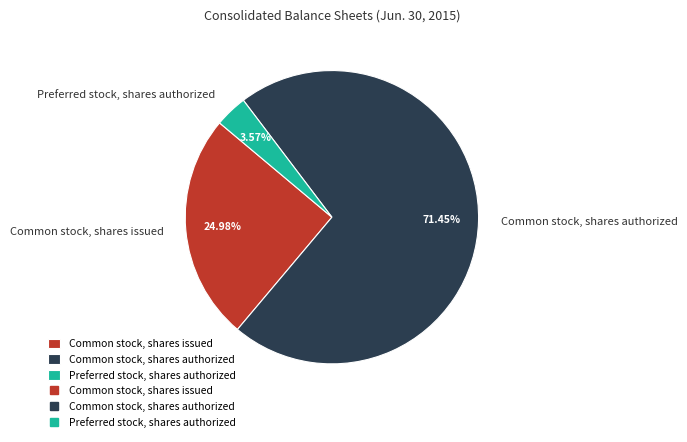

To the nearest percent, what portion does Preferred stock, shares authorized represent?

4%